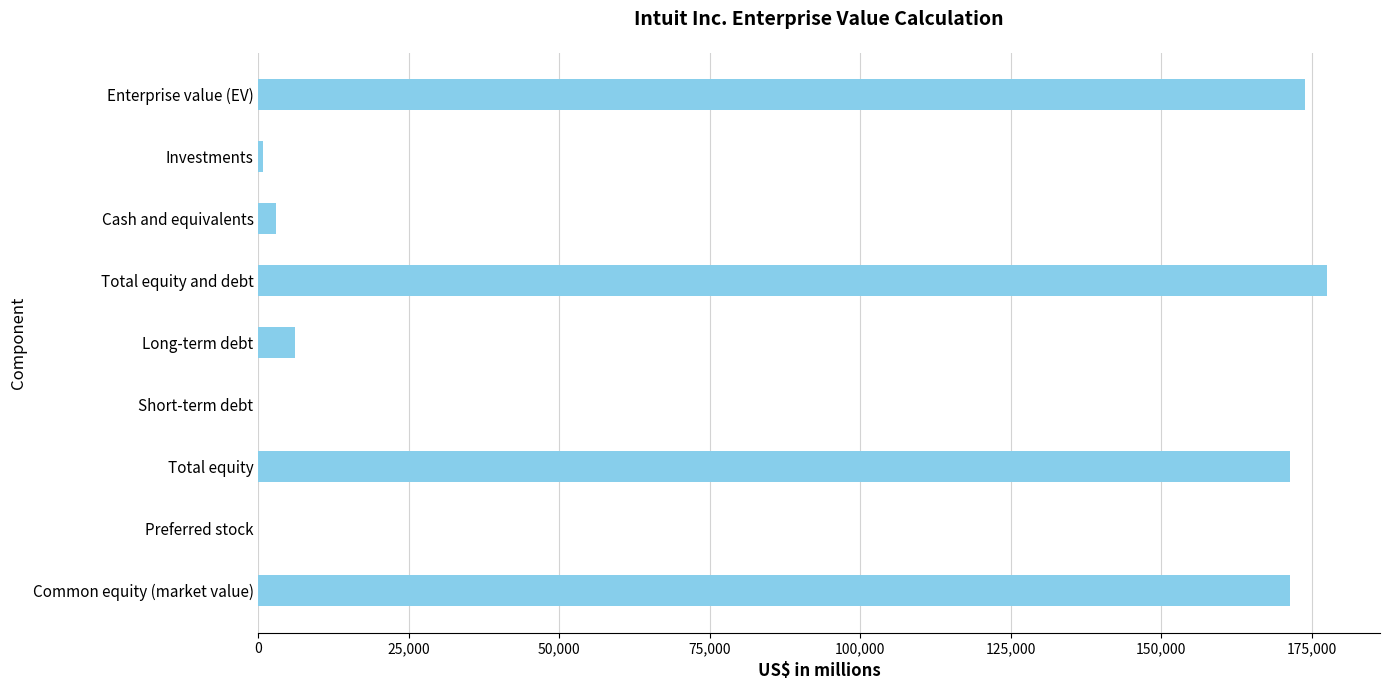

What is the sum of all values?

703884